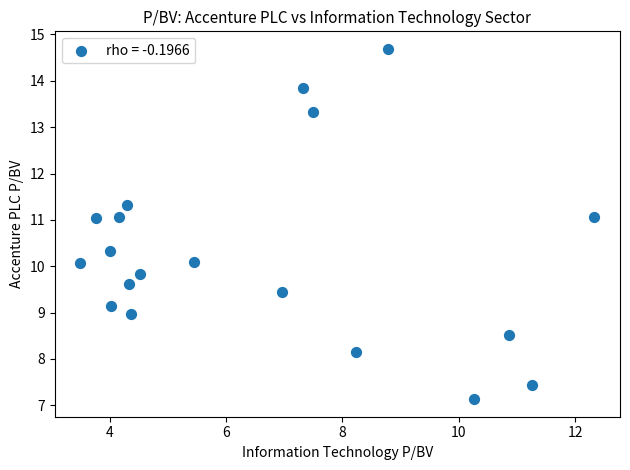

What is the range of Y values (max minus min)?

7.6